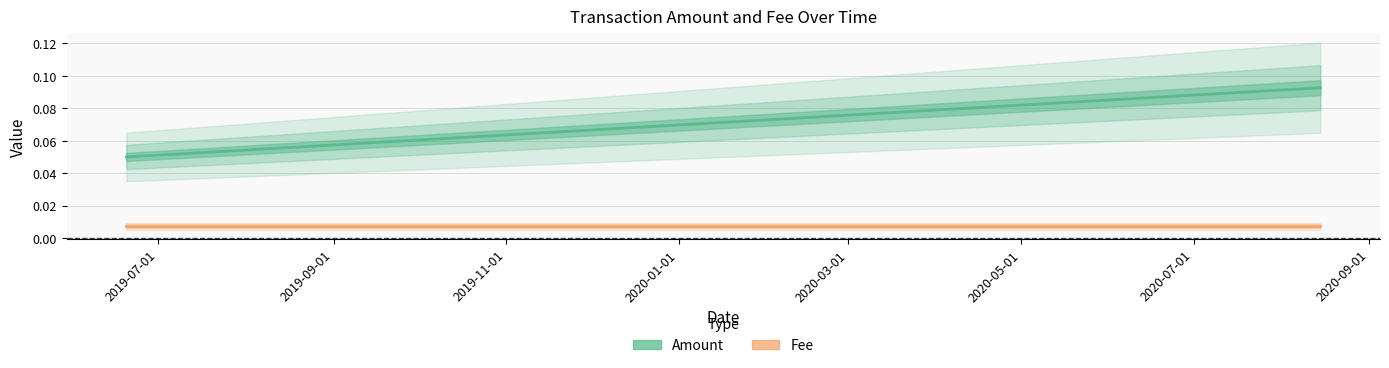

How many data points does each series have?

3